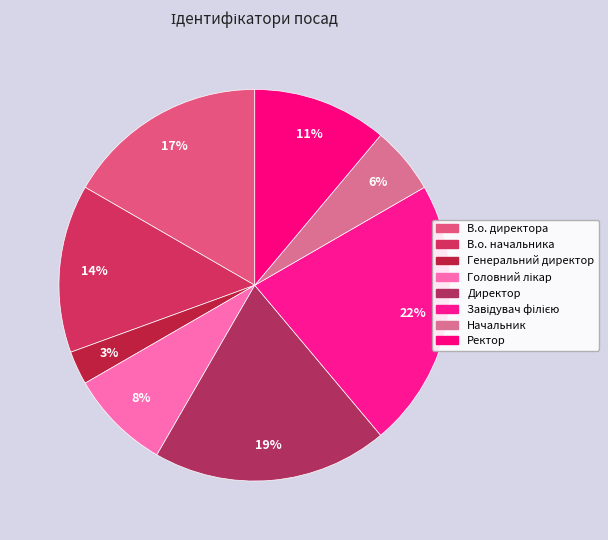

Count the number of slices in the pie.

8